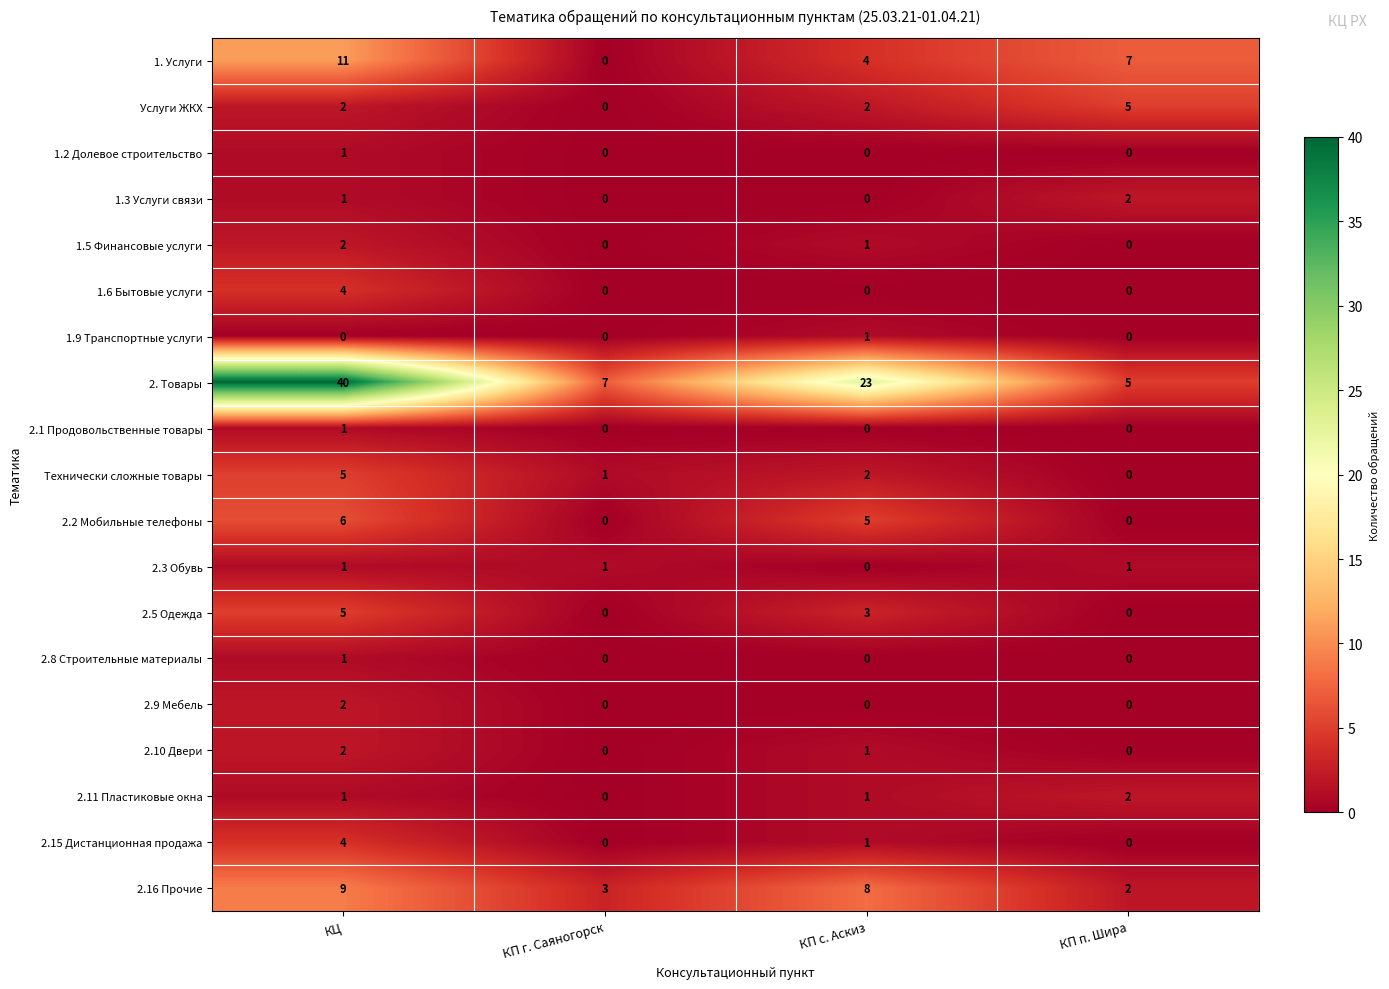

True or false: 2. Товары has a value of 2 at КП п. Шира.

False